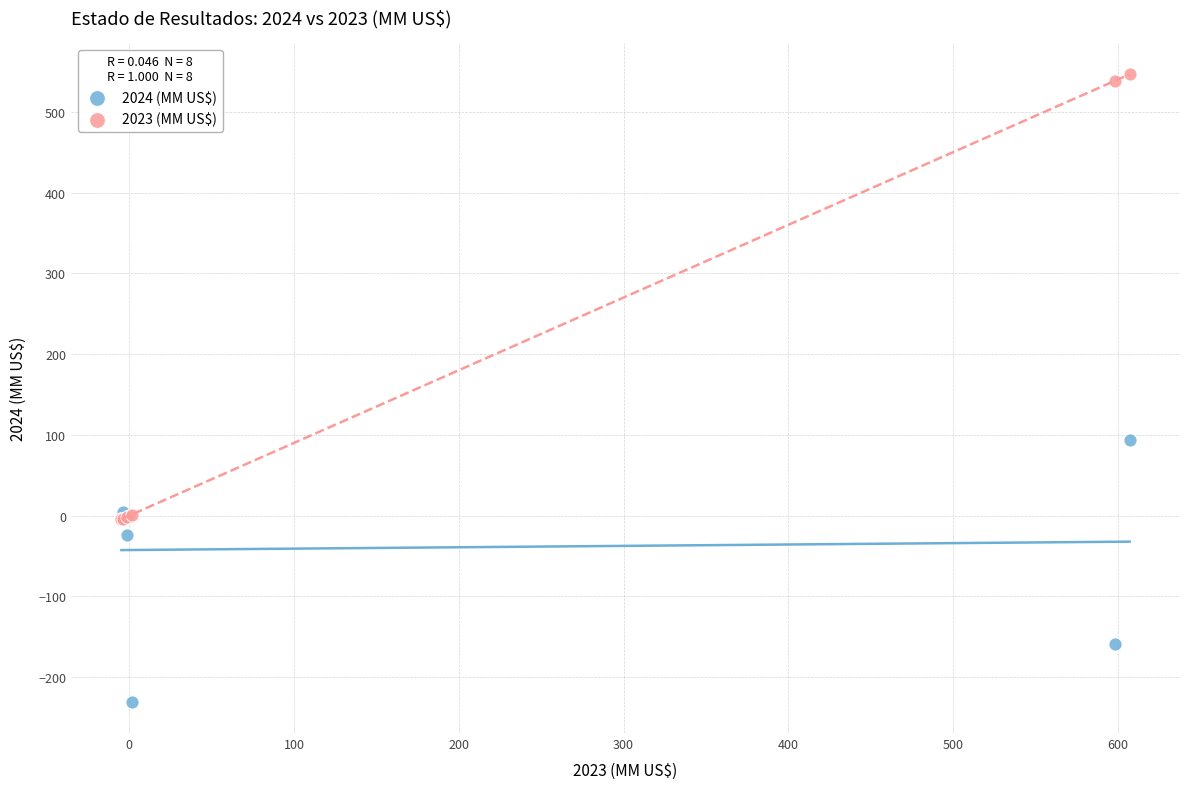

Across all series, what Y value is closest to 157?

93.8